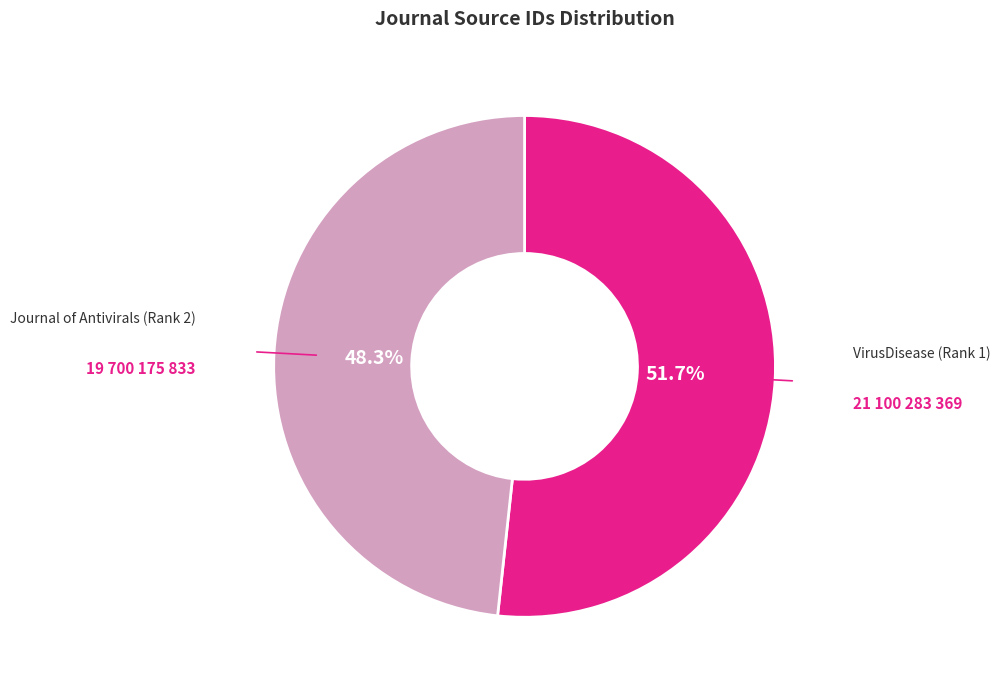

Does any single category account for the majority?

Yes